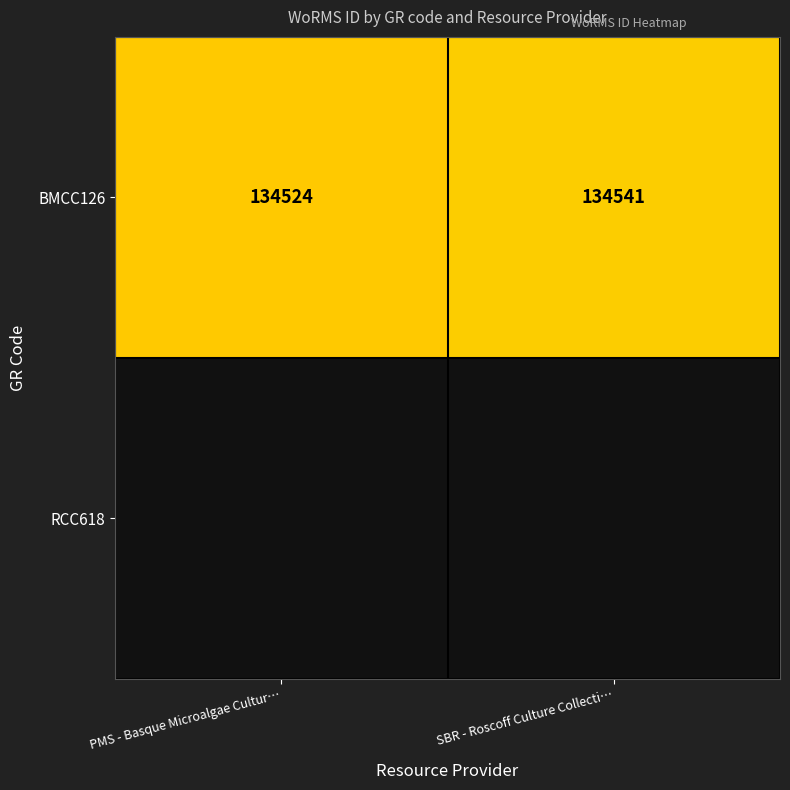

Rank the categories by value from lowest to highest.

PMS - Basque Microalgae Cultur…, SBR - Roscoff Culture Collecti…